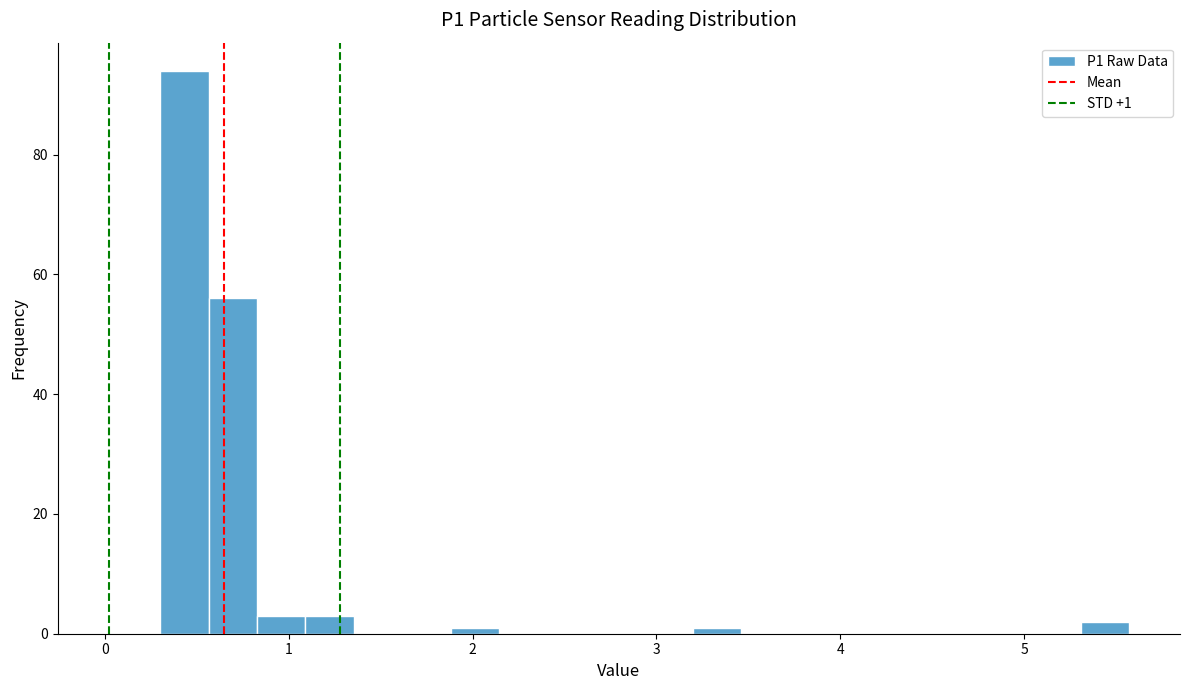

Around what value on the x-axis is the tallest bar? Give the approximate position of its centre, as read against the axis.

0.4